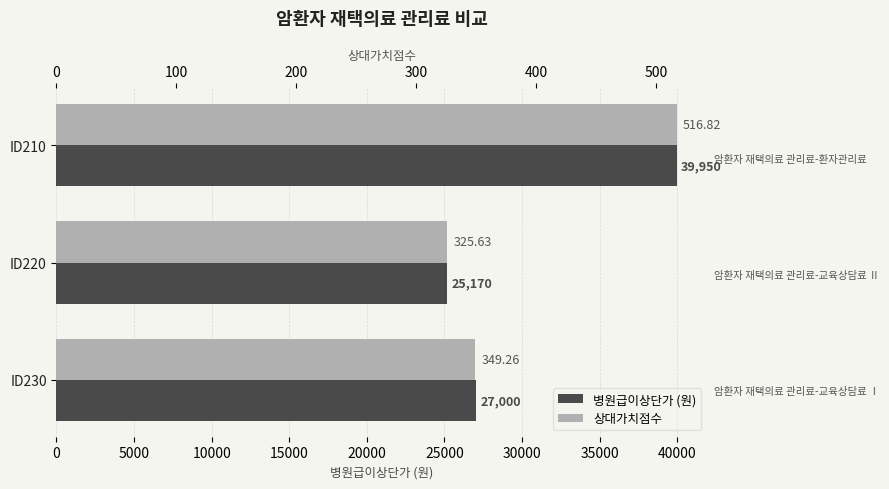

What is the difference between the 병원급이상단가 (원) values at ID210 and ID230?

12950.0